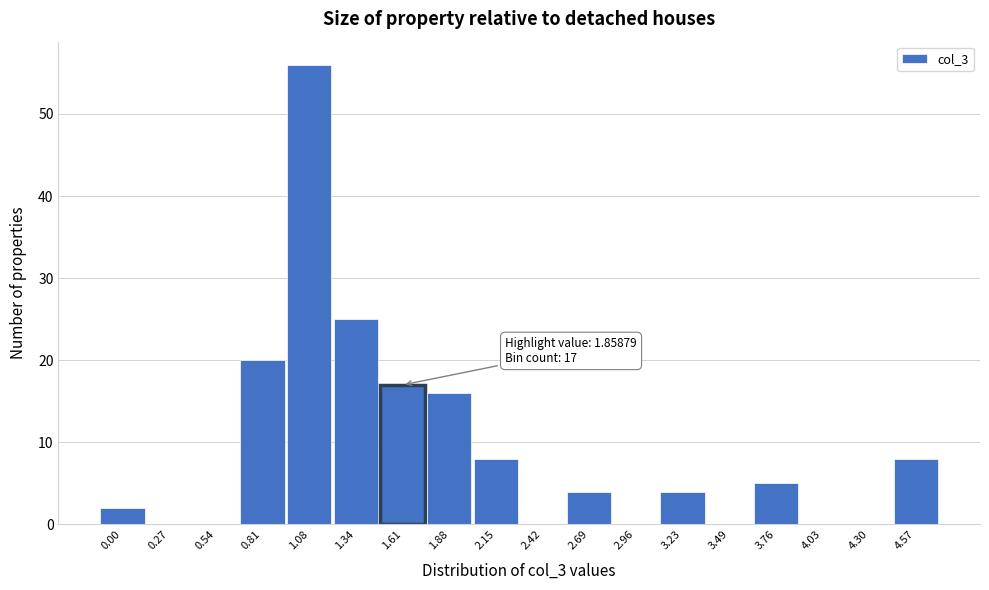

Reading right to left, what are all the values shown in this chart?

4.57=8	4.30=0	4.03=0	3.76=5	3.49=0	3.23=4	2.96=0	2.69=4	2.42=0	2.15=8	1.88=16	1.61=17	1.34=25	1.08=56	0.81=20	0.54=0	0.27=0	0.00=2